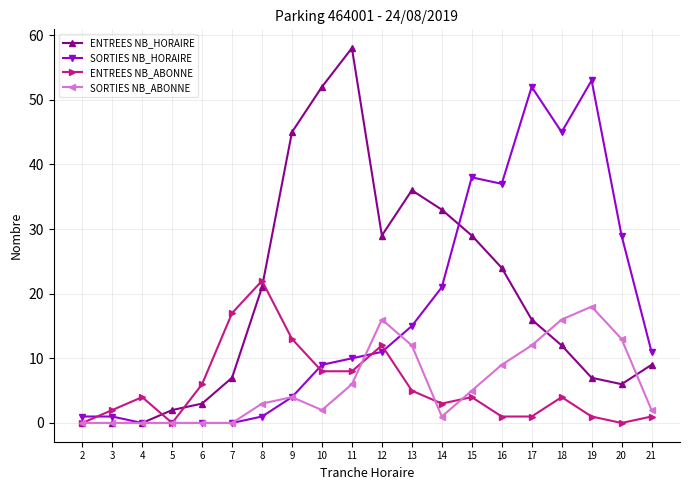

True or false: SORTIES NB_HORAIRE has more than 0 points higher than both neighbors.

True